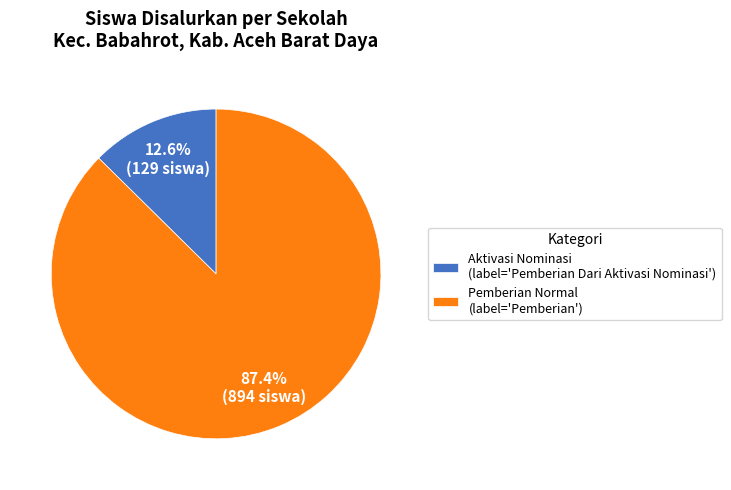

What is the largest slice in the pie chart?

Pemberian Normal (label='Pemberian')